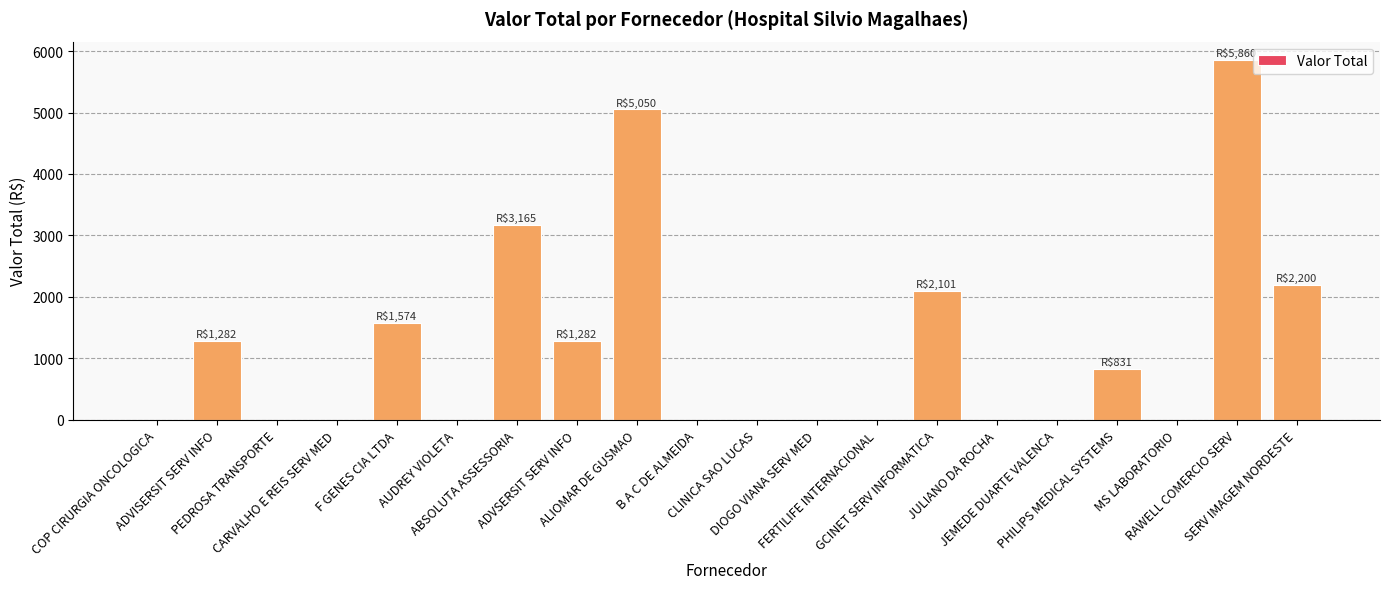

The value at ABSOLUTA ASSESSORIA is 807.0. True or false?

False